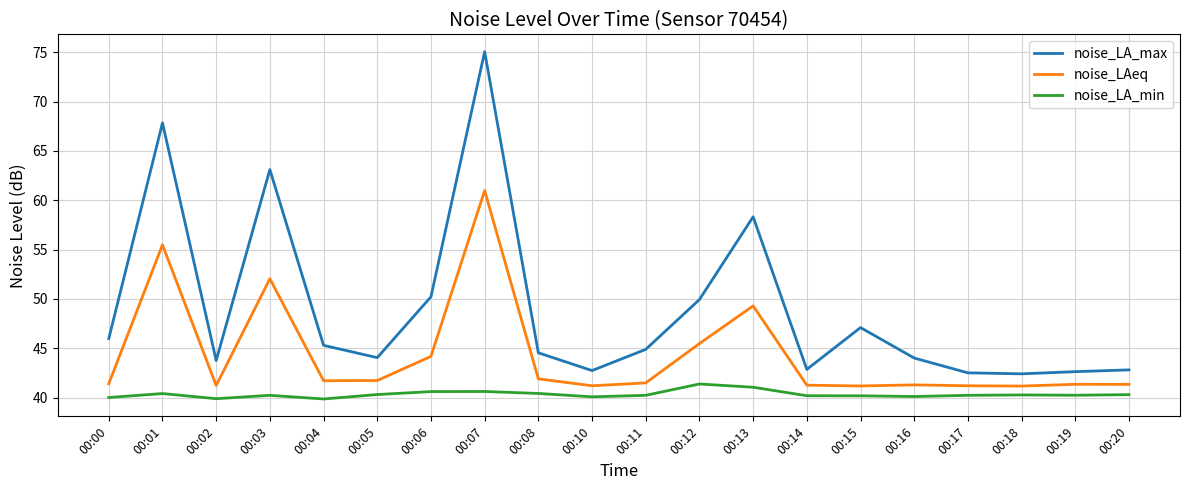

How many series are shown in this chart?

3